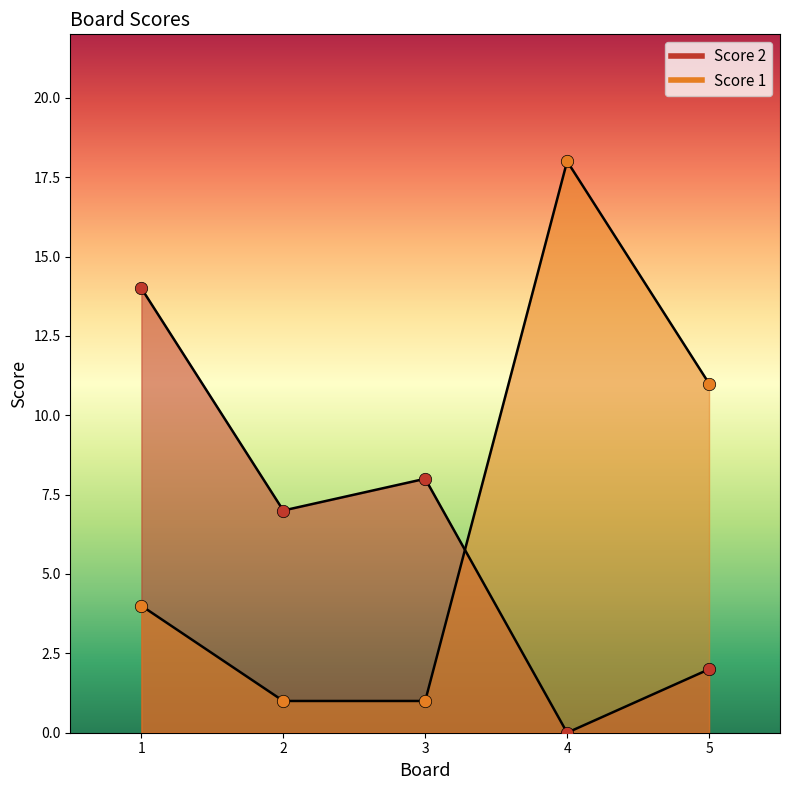

Is the value of Score 1 at 4 greater than the value of Score 2 at 3?

Yes